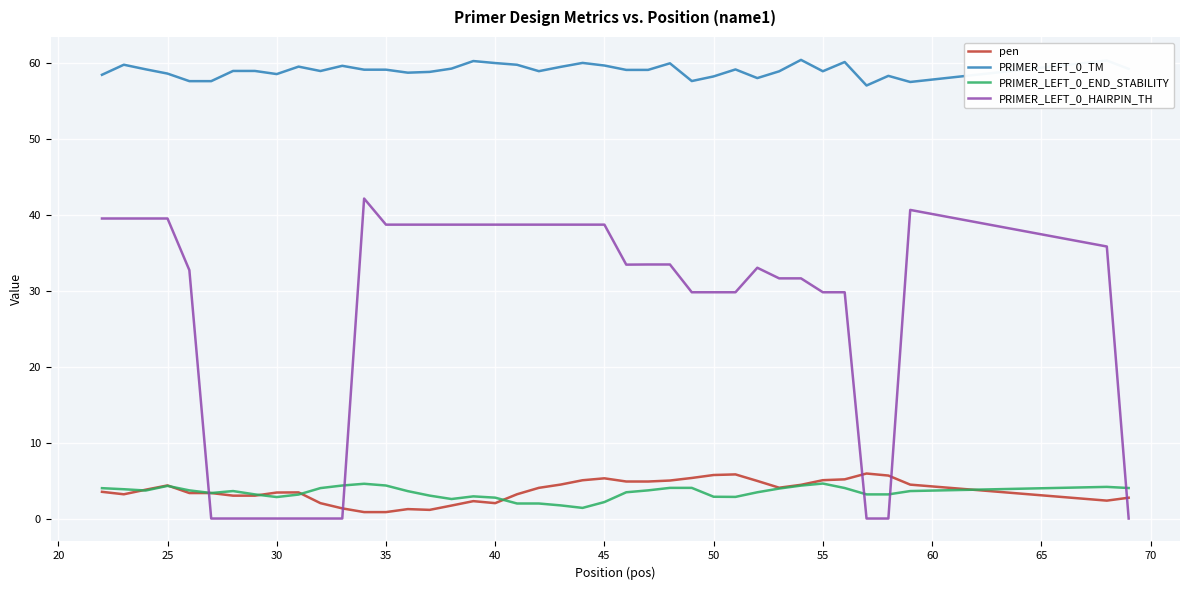

Which series has the widest spread of values?

PRIMER_LEFT_0_HAIRPIN_TH